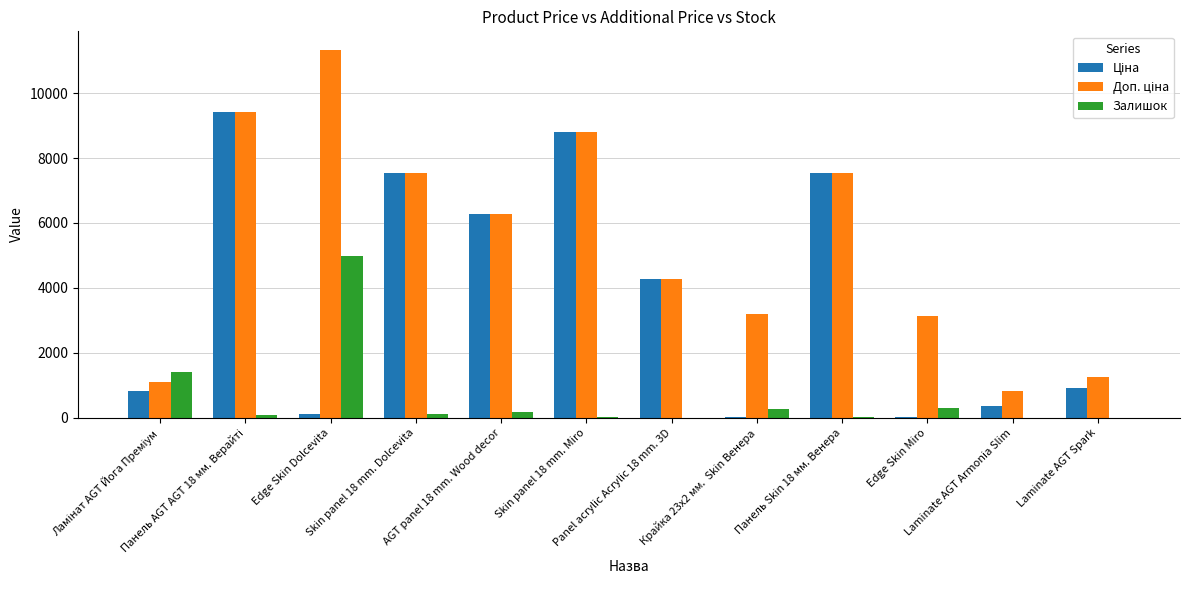

What is the greatest value displayed?

11334.0